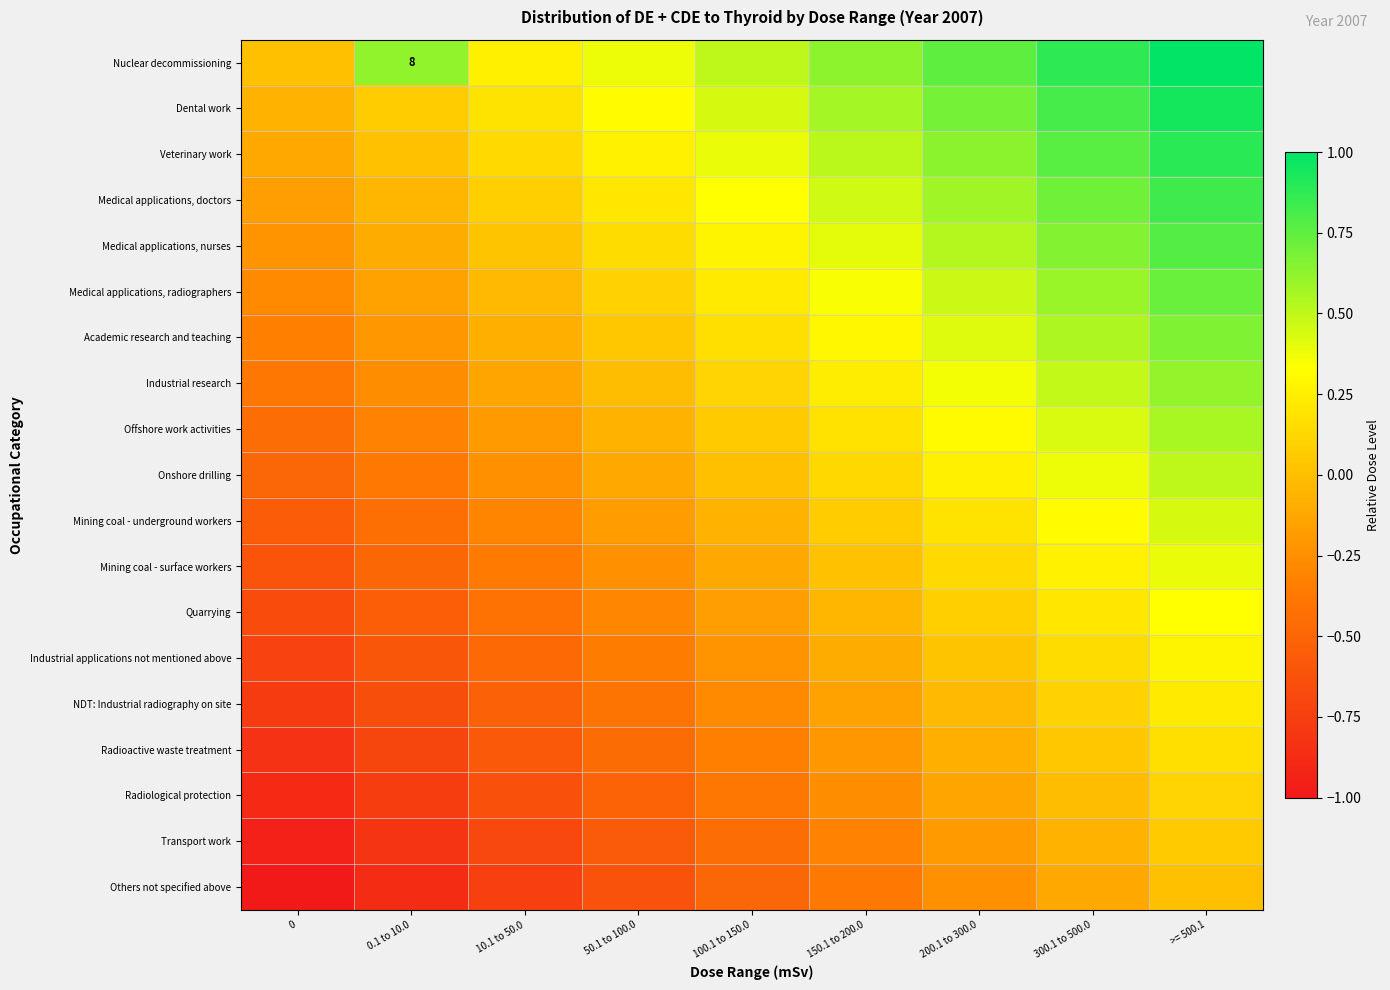

Count the number of categories in the chart.

9